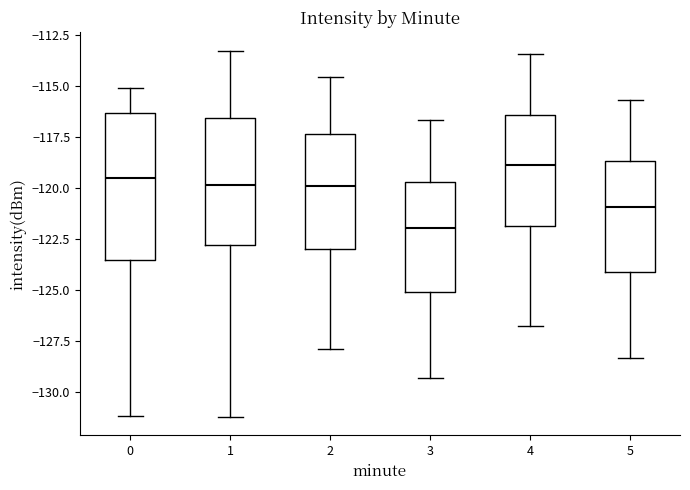

Where does the upper whisker of the box at x = 5 end on the y-axis? The values are not printed on the chart, so give them approximately, as read against the axis.

-115.5